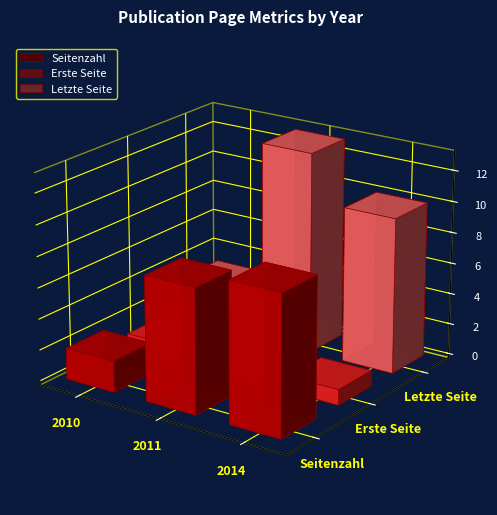

Reading left to right, what are all the values shown in this chart?

Seitenzahl: 2010=2	2011=8	2014=9
Erste Seite: 2010=1	2011=5	2014=1
Letzte Seite: 2010=3	2011=13	2014=10